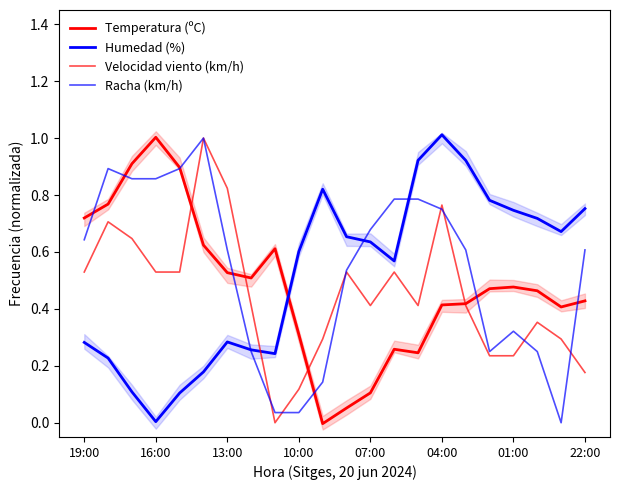

At which label is Temperatura (ºC) closest to 0?

10